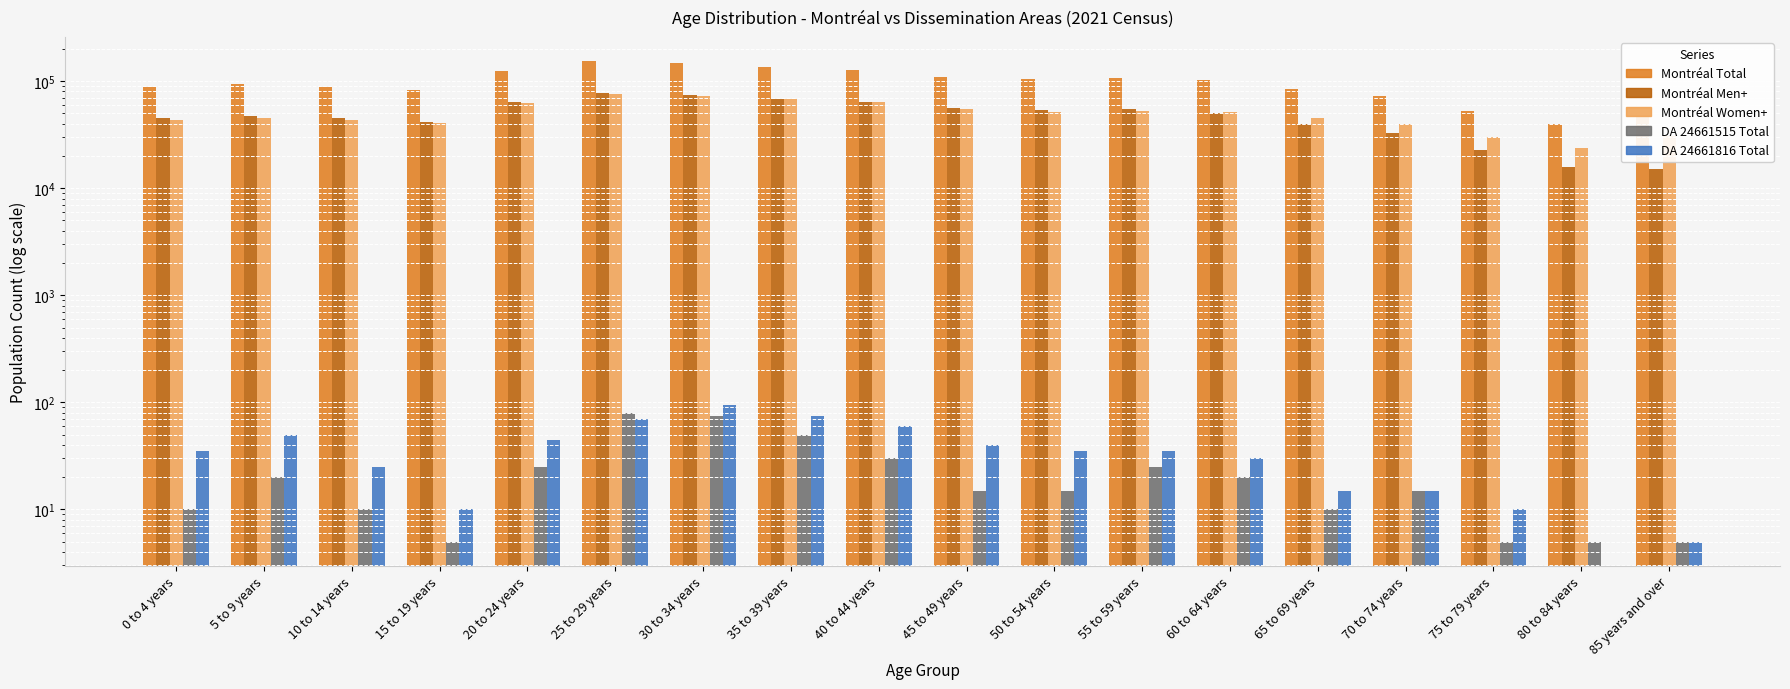

Between 55 to 59 years and 50 to 54 years, which is larger?

55 to 59 years